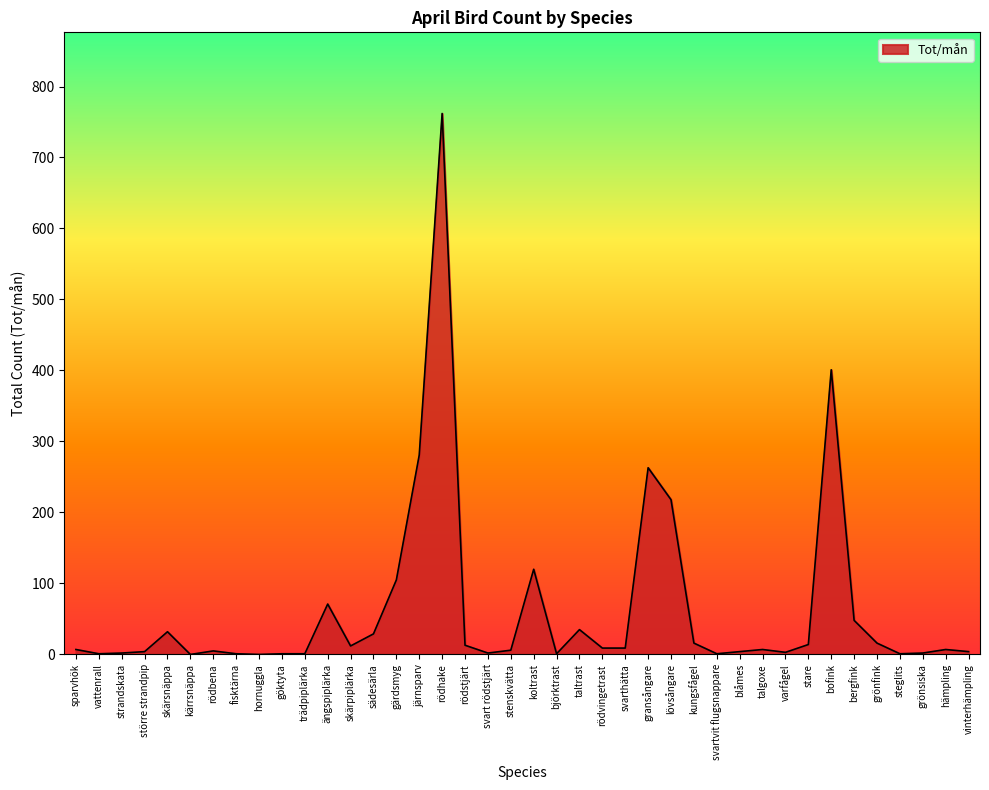

At which label is the value closest to 381?

bofink